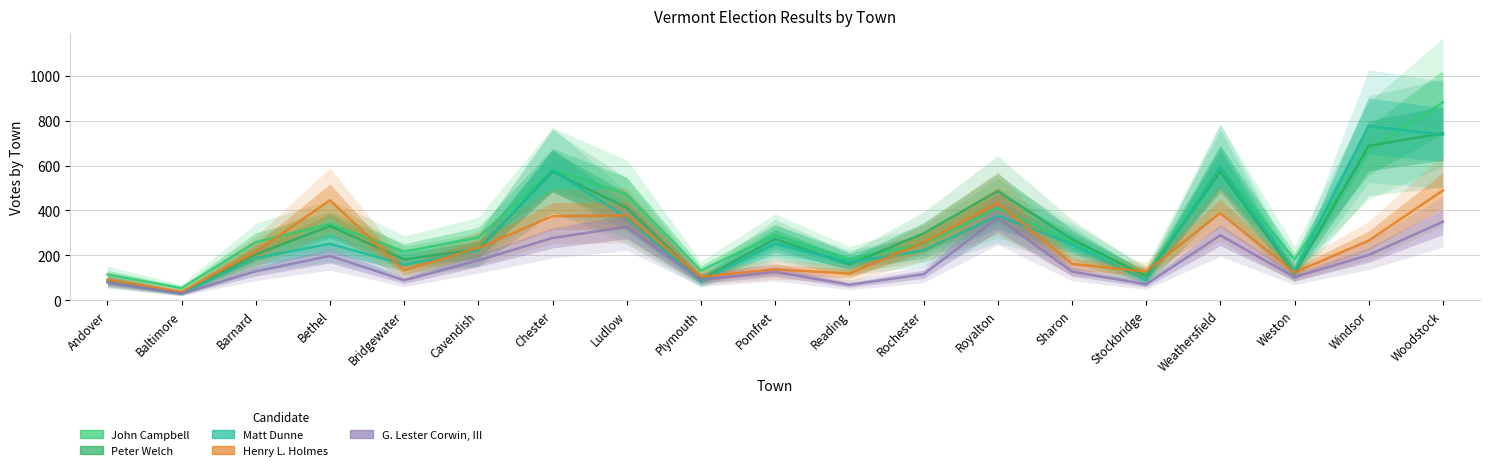

At how many categories does at least one series exceed 36?

19